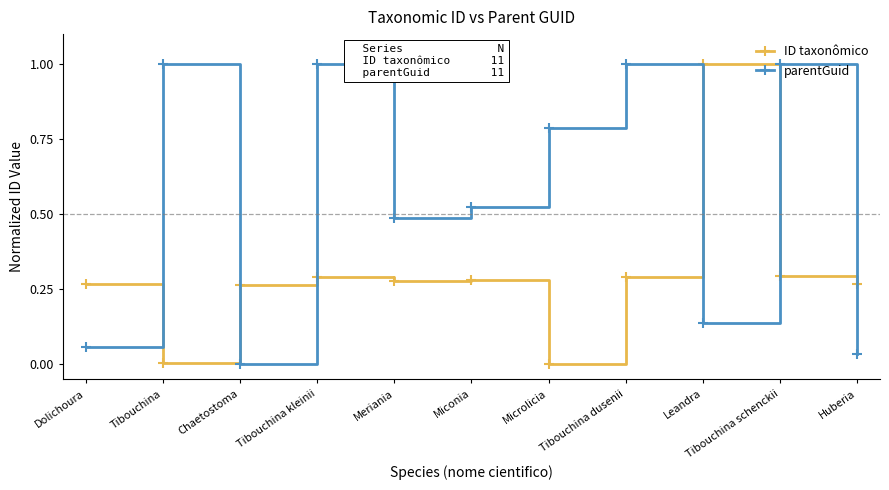

True or false: ID taxonômico has a value of 1.0 at Leandra.

True